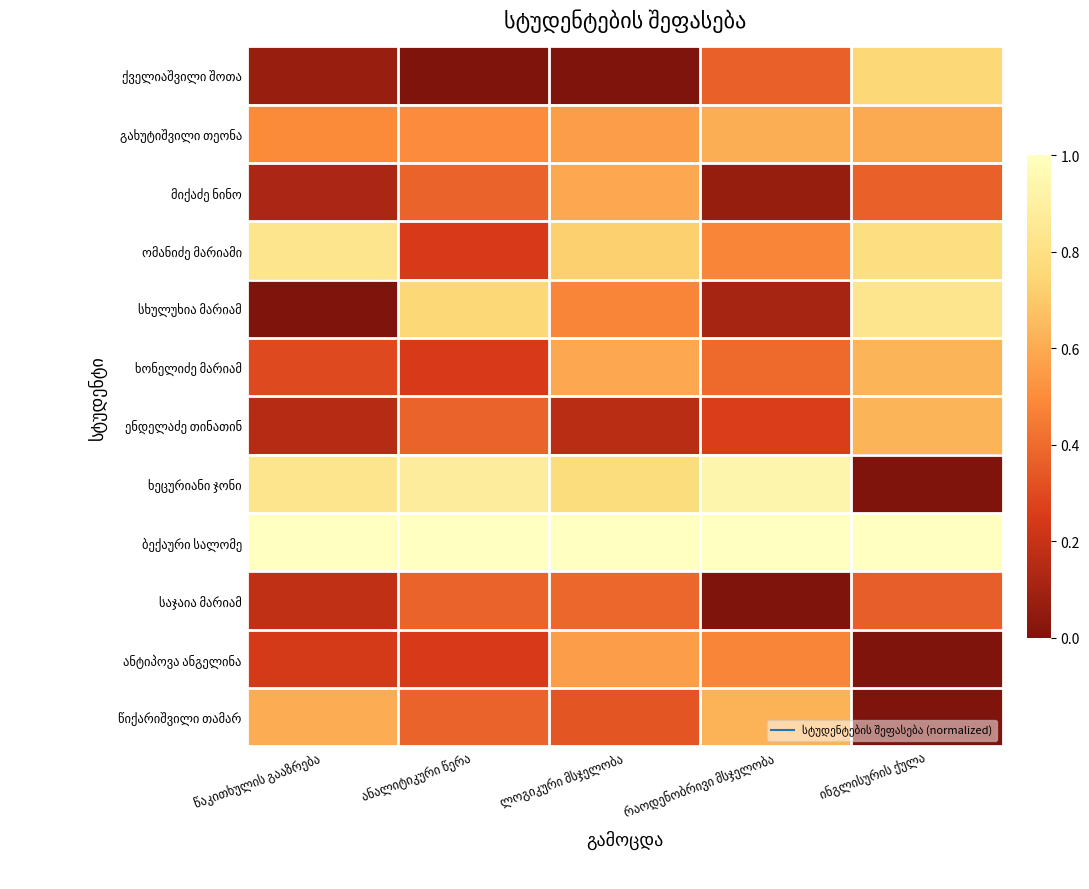

Is the value of სხულუხია მარიამ at ინგლისურის ქულა greater than the value of გახუტიშვილი თეონა at ლოგიკური მსჯელობა?

Yes